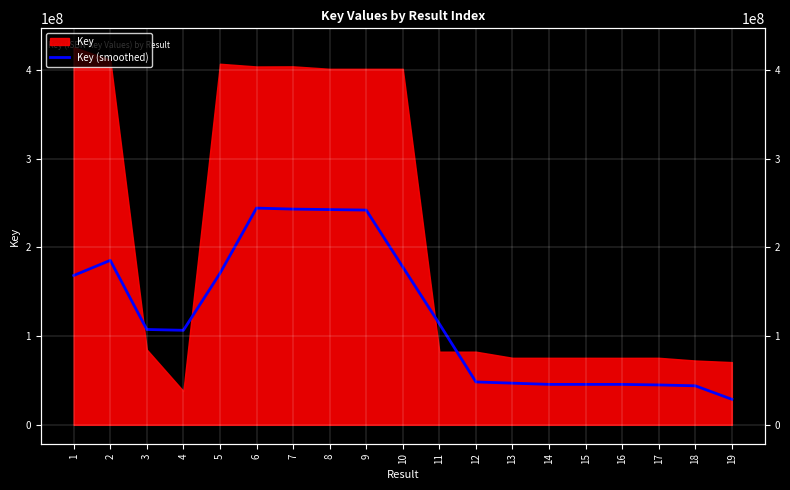

True or false: the data shows 185300627.9 at 2.

True